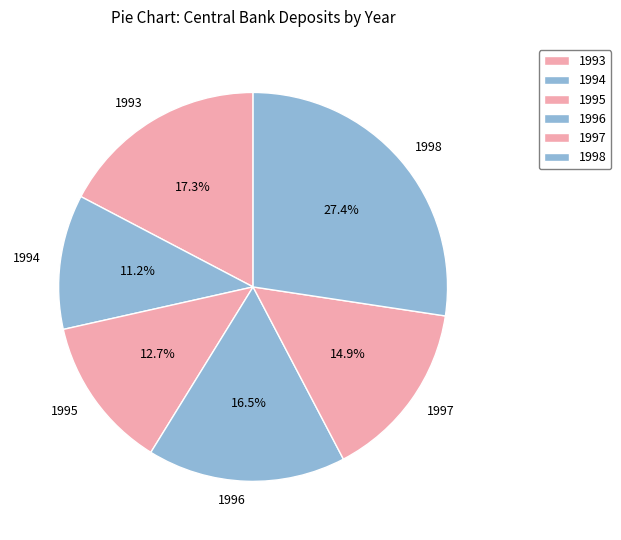

Which slice is the largest?

1998